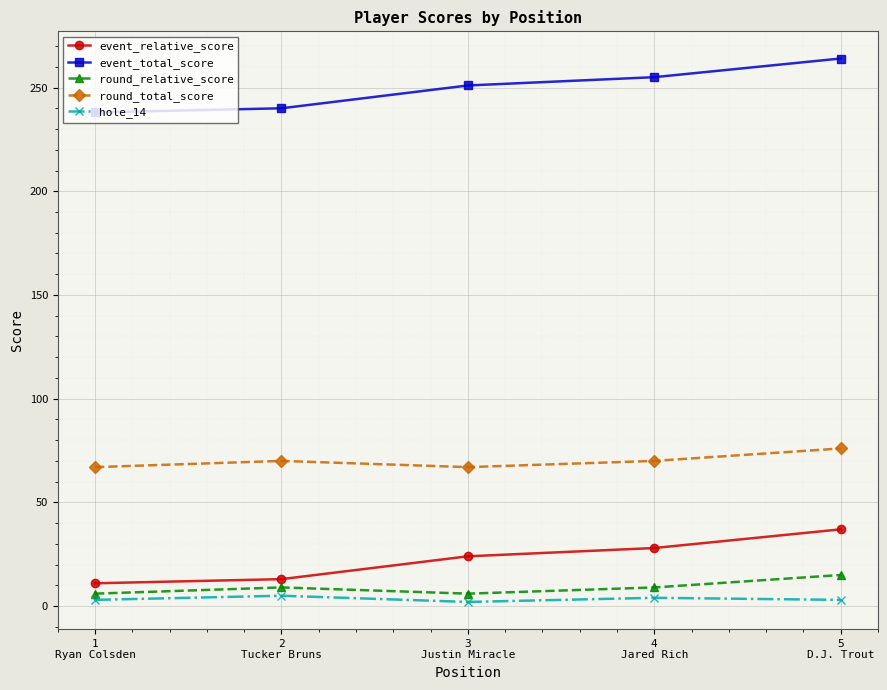

How many series are shown in this chart?

5